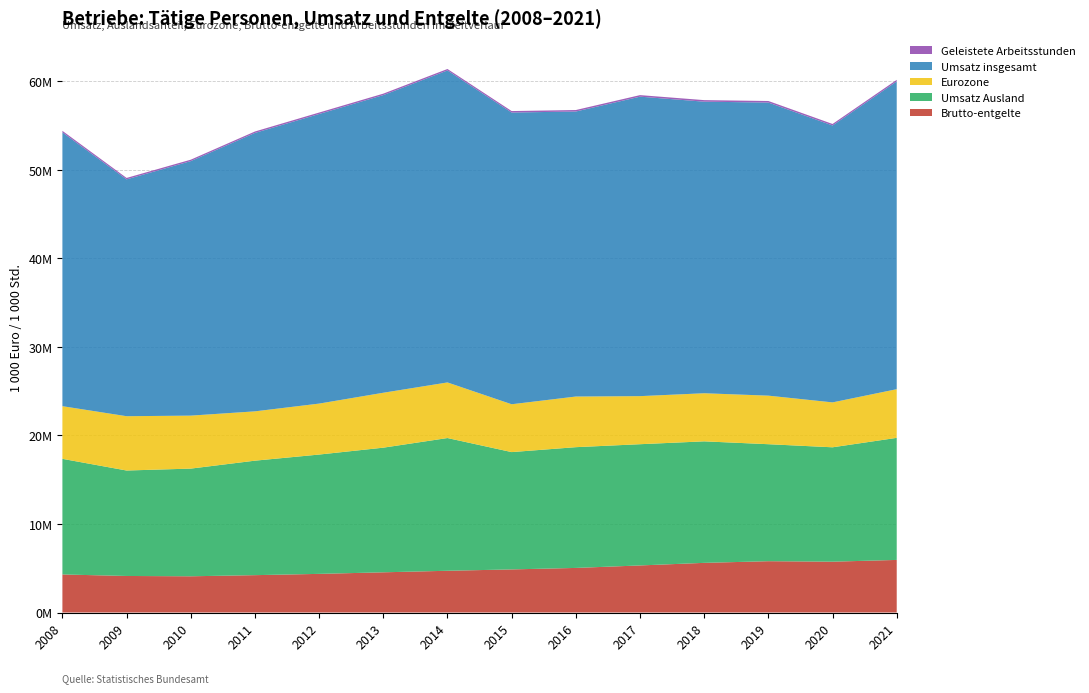

Reading left to right, list all the values displayed in this chart.

Brutto-entgelte: 4299244.7	4128139.2	4092841.1	4220435.2	4364901.5	4542016.1	4715678.9	4869182.9	5036597.9	5317519.3	5609349.0	5796718.4	5742627.0	5940925.7
Umsatz Ausland: 13060897.8	11912932.7	12163461.3	12932320.0	13479233.7	14079355.4	14993937.3	13252288.9	13641125.1	13694855.6	13726171.3	13215474.1	12920776.4	13789345.3
Eurozone: 5948445.6	6134164.1	5985412.8	5571587.8	5756119.7	6204318.7	6280291.7	5403867.6	5720081.5	5430586.1	5433503.5	5485497.5	5072987.2	5497848.7
Umsatz insgesamt: 30929851.3	26754530.3	28750316.9	31450652.1	32713974.9	33622398.8	35243360.7	32954324.2	32196544.2	33829430.2	32935952.1	33108067.8	31280315.8	34769208.5
Geleistete Arbeitsstunden: 172406.9	160832.8	159914.5	161293.2	162345.1	162860.6	163901.5	165389.1	166879.5	173236.8	175278.6	176202.6	170331.0	173683.1